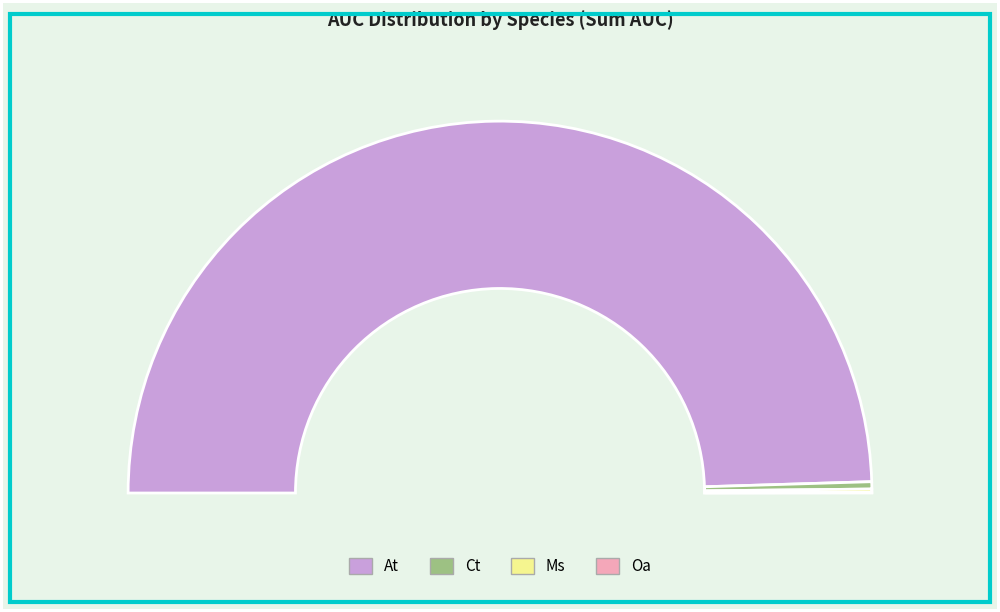

Combined, what portion of the pie is At and Oa?

99.1%